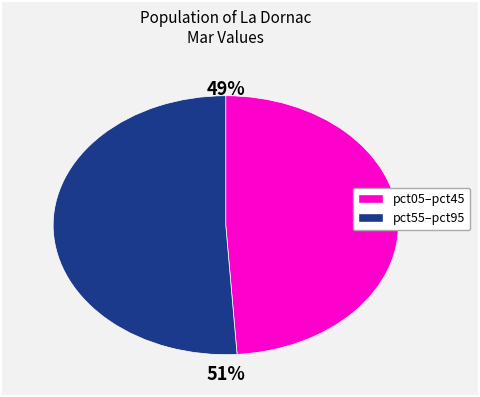

To the nearest percent, what is the average slice percentage?

50%